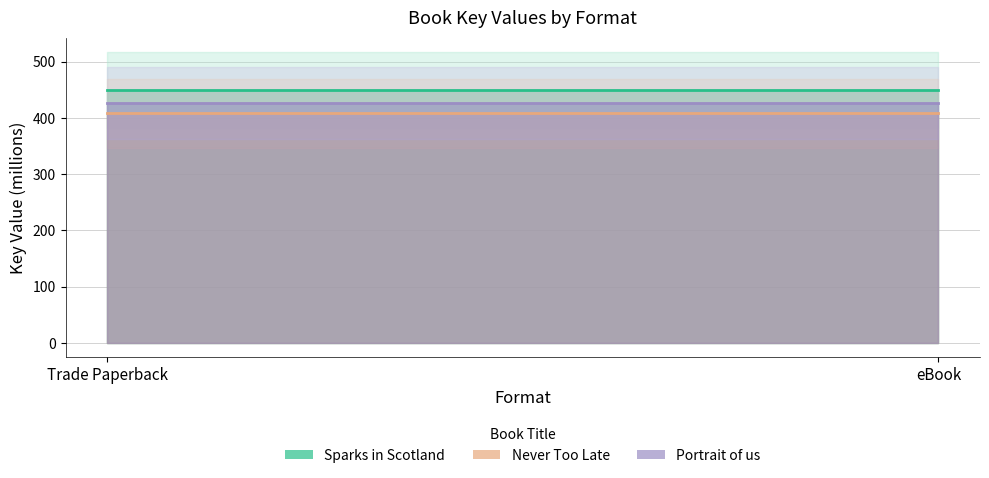

Reading left to right, extract all data points from this chart.

Sparks in Scotland: Trade Paperback=449.6	eBook=449.6
Never Too Late: Trade Paperback=408.6	eBook=408.6
Portrait of us: Trade Paperback=427.0	eBook=427.0